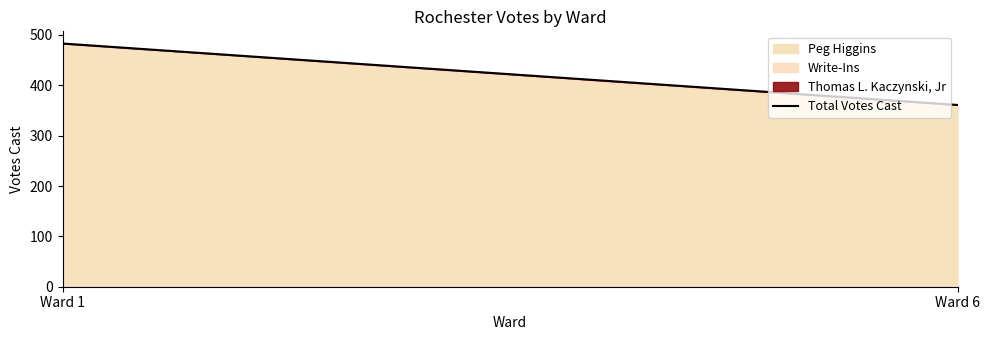

What is the difference between the values at Ward 6 and Ward 1?

122